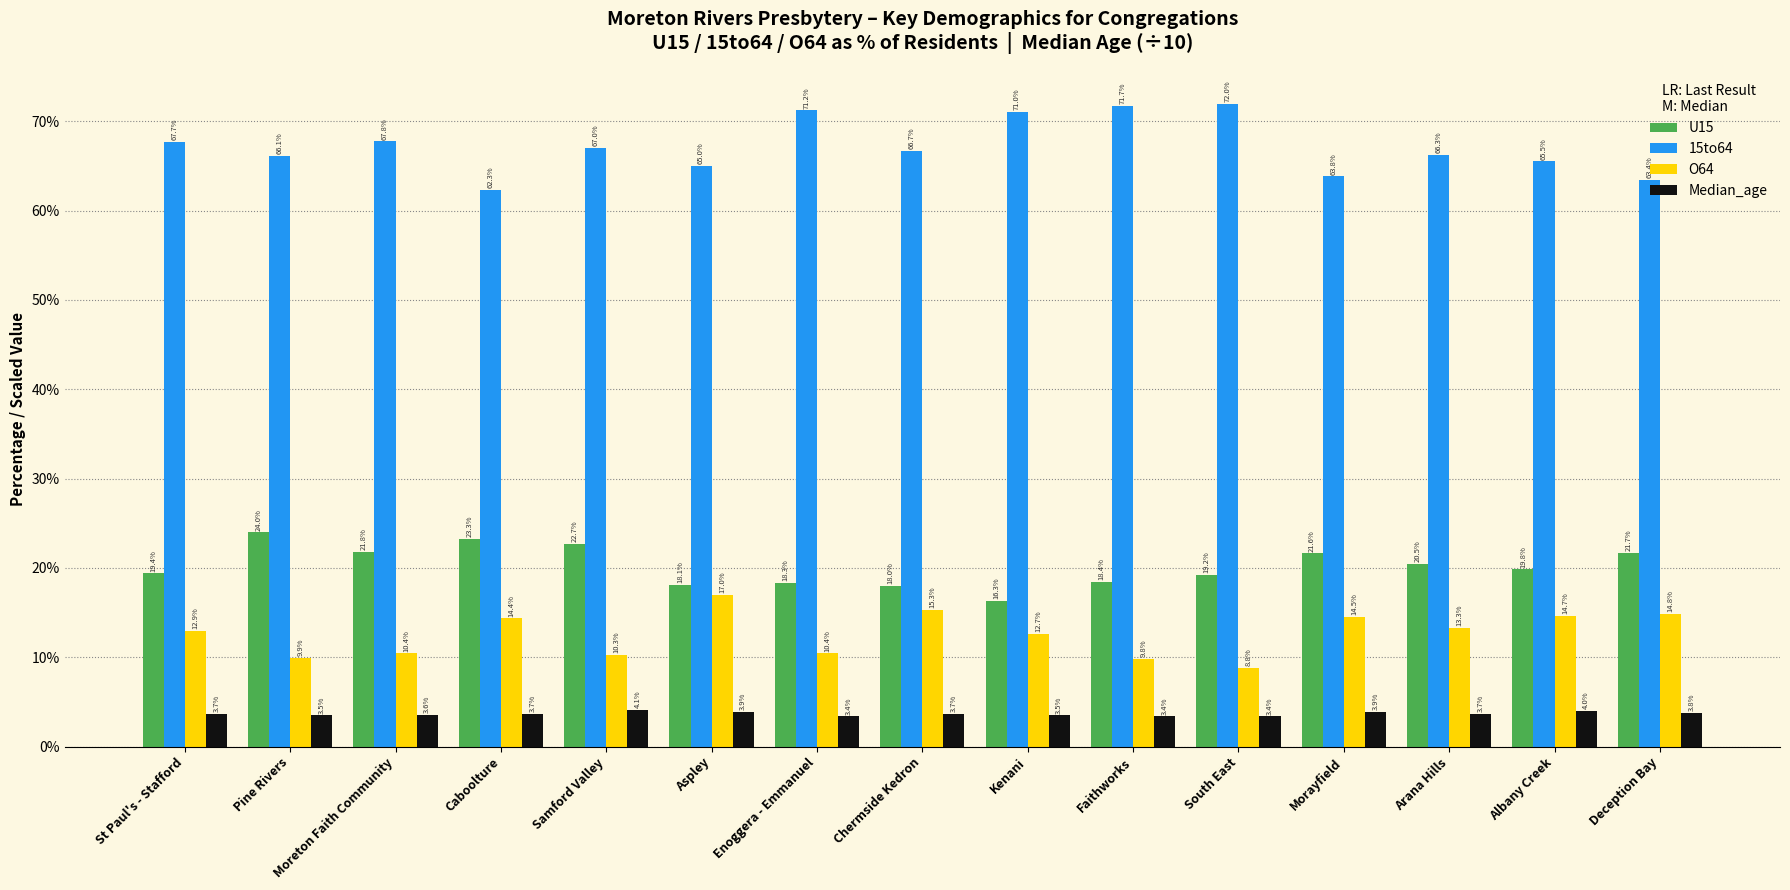

Which category has the highest value across all series?

South East